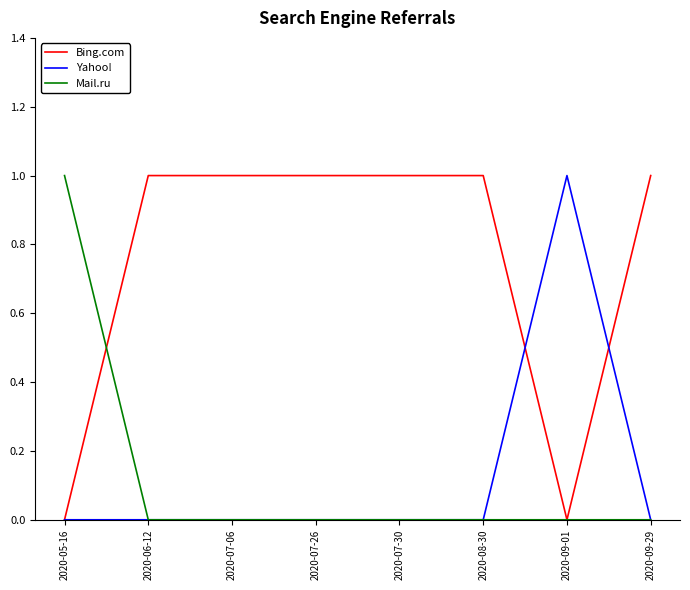

True or false: Yahoo! has a value of 1 at 2020-07-26.

False